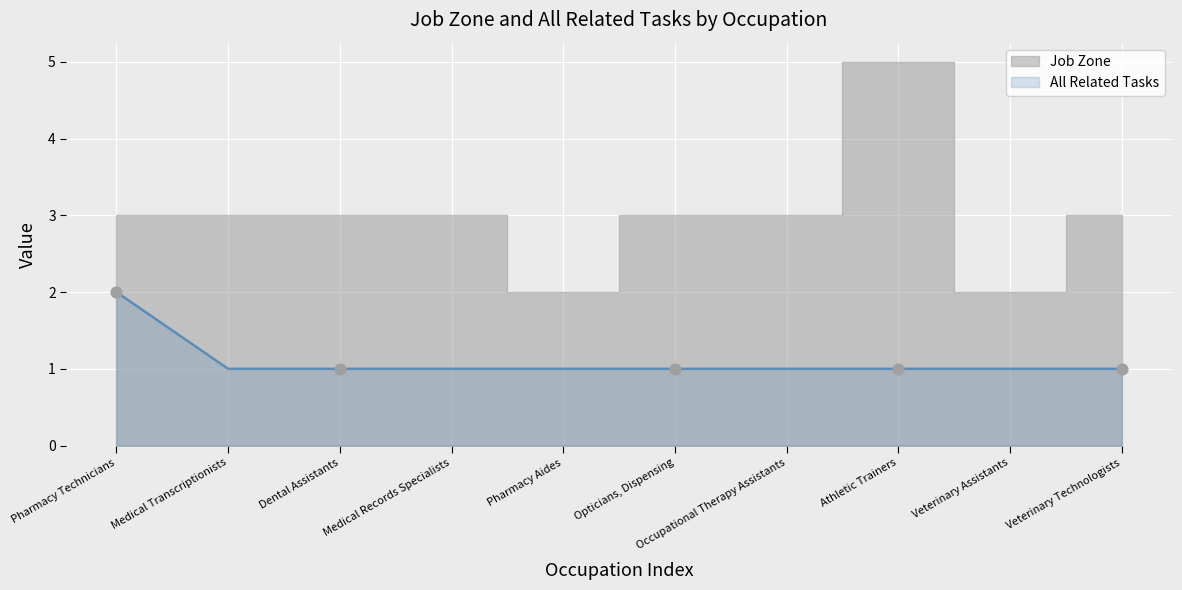

Approximately how many times larger is the value at Pharmacy Technicians compared to Veterinary Assistants?

2.0